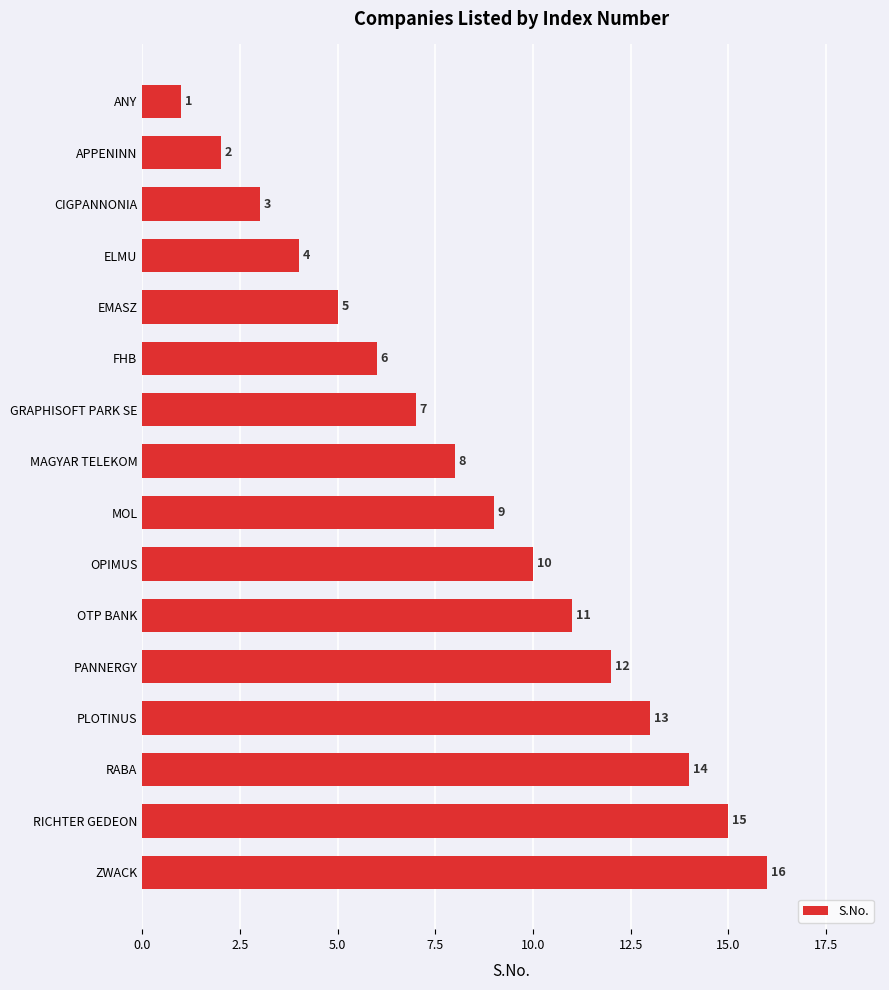

How many data points are less than 9?

8